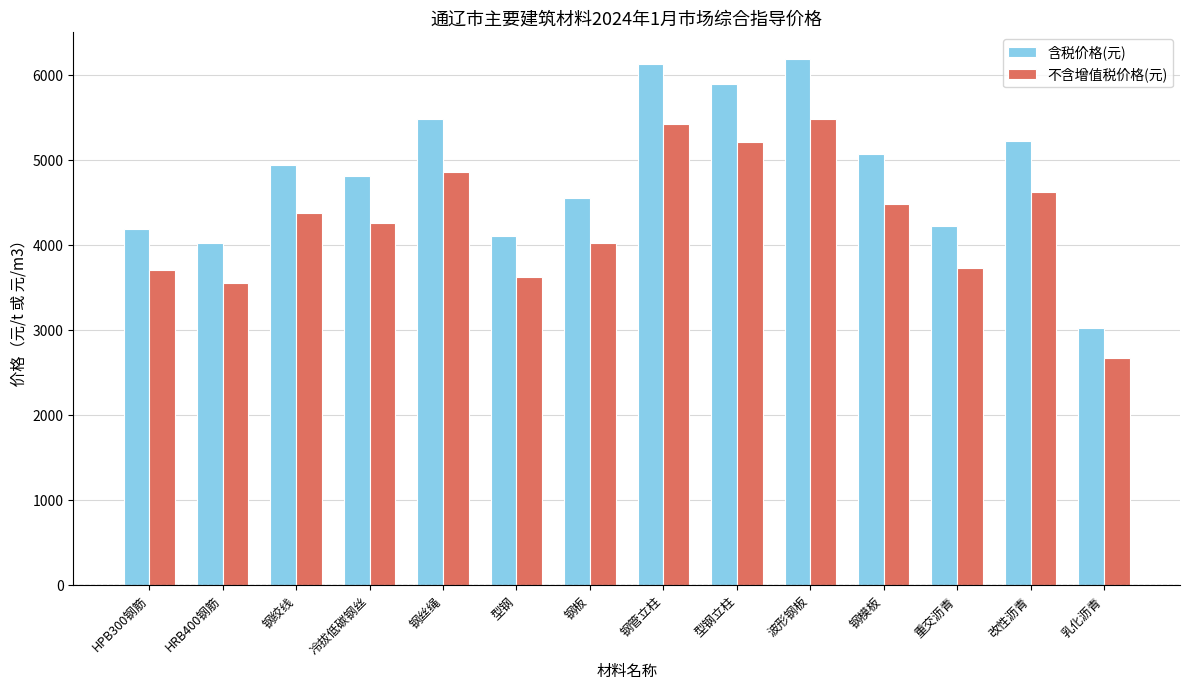

What is the difference between the second highest and minimum values in the 含税价格(元) series?

3108